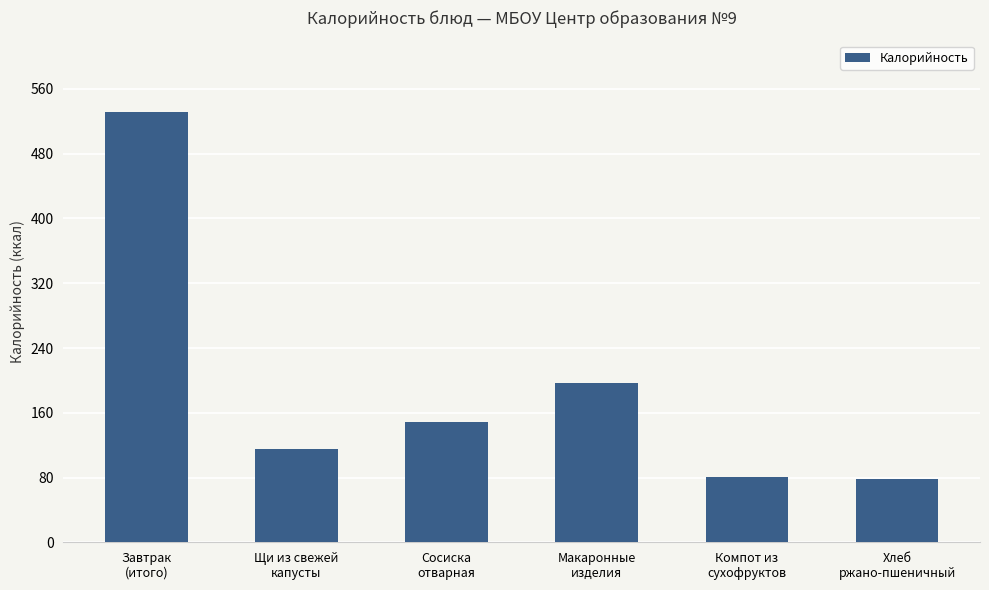

What is the maximum value shown in the chart?

531.6